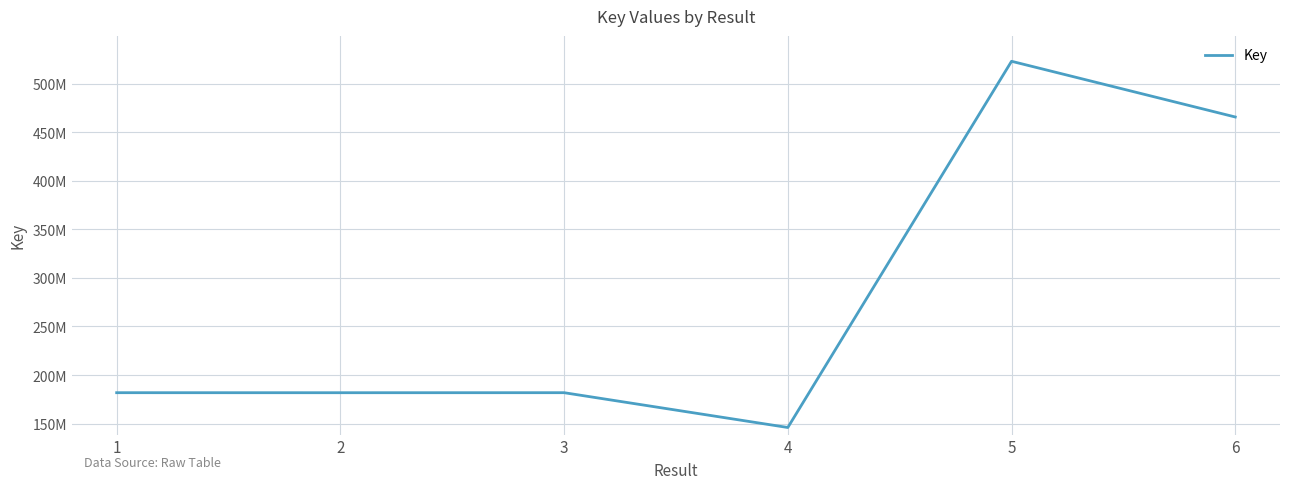

Is this an area chart (filled region under the line)?

No